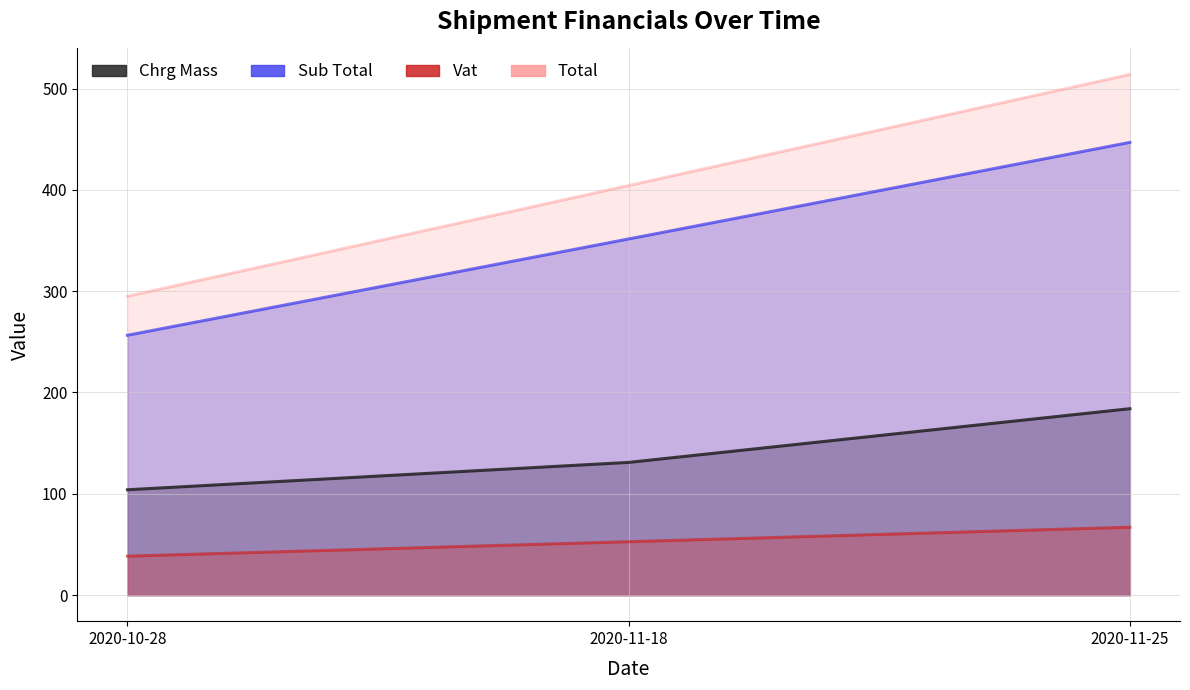

What are all the series names shown in the legend?

Chrg Mass, Sub Total, Vat, Total